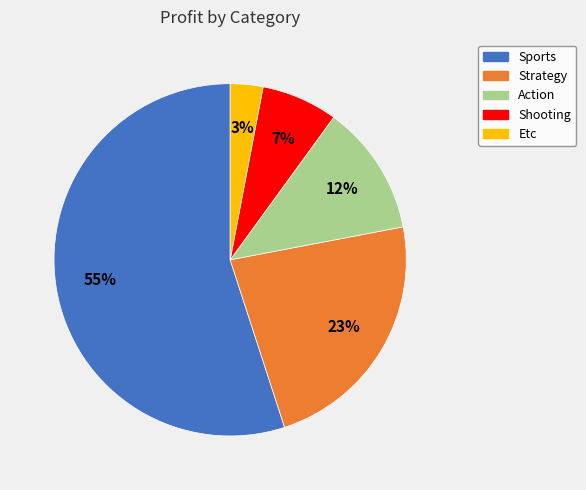

Is there any slice that represents more than half of the pie?

Yes